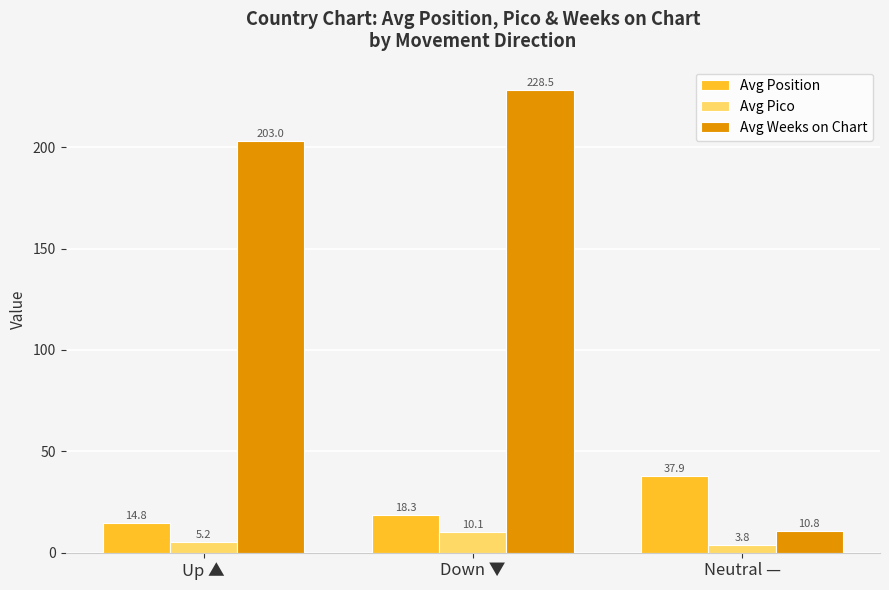

What is the highest value of the Avg Position series?

37.9